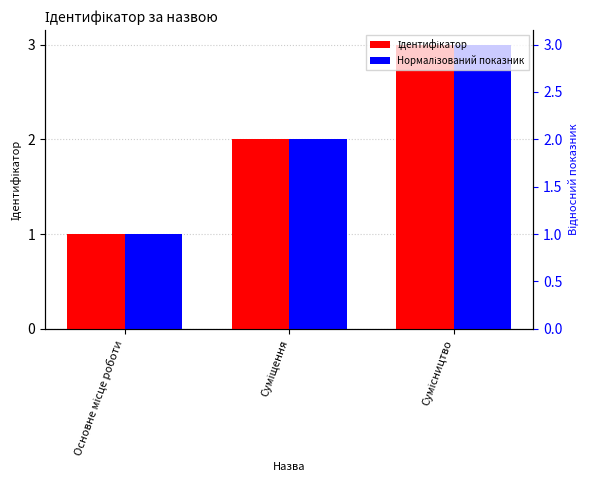

What is the difference between the Ідентифікатор values at Сумісництво and Суміщення?

1